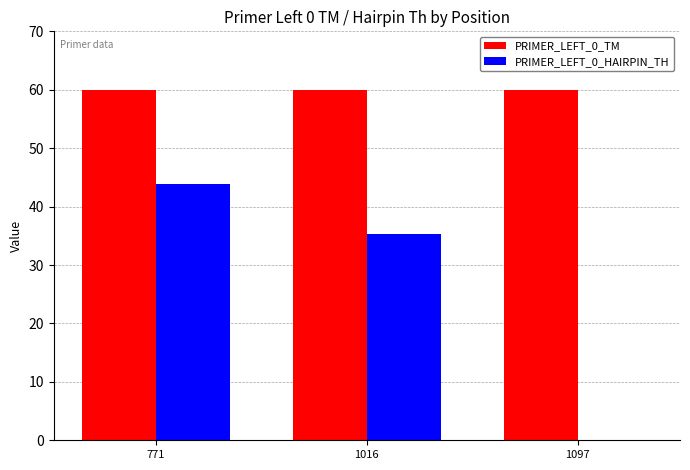

How many groups of bars are there?

3